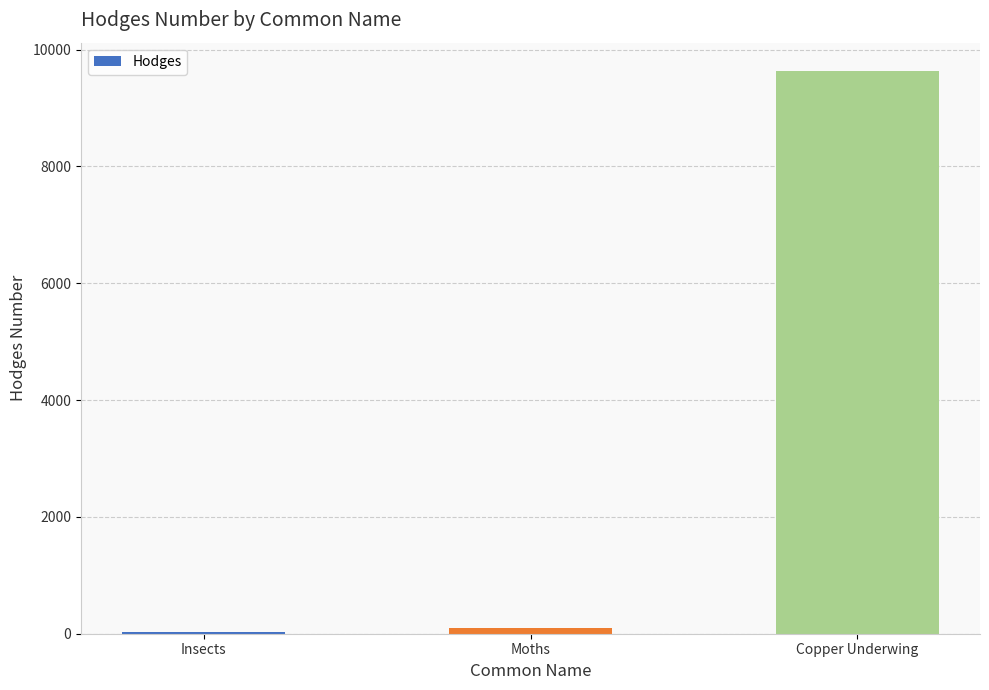

What is the approximate value at Copper Underwing?

9638.0